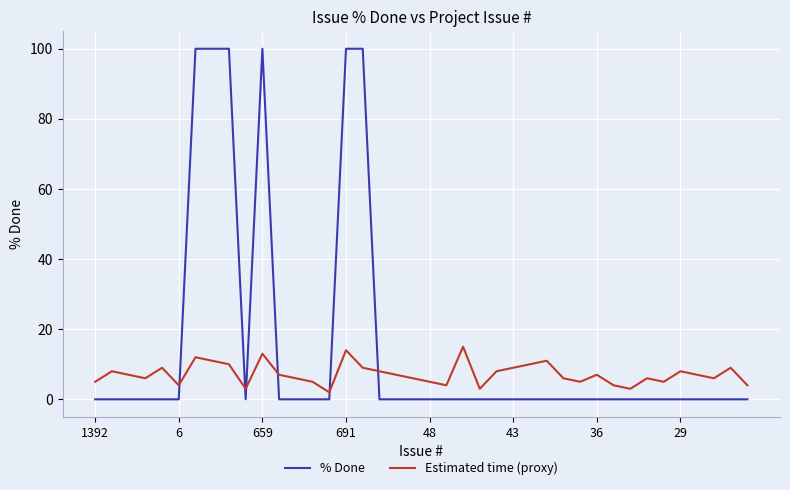

At how many categories does at least one series exceed 13?

7